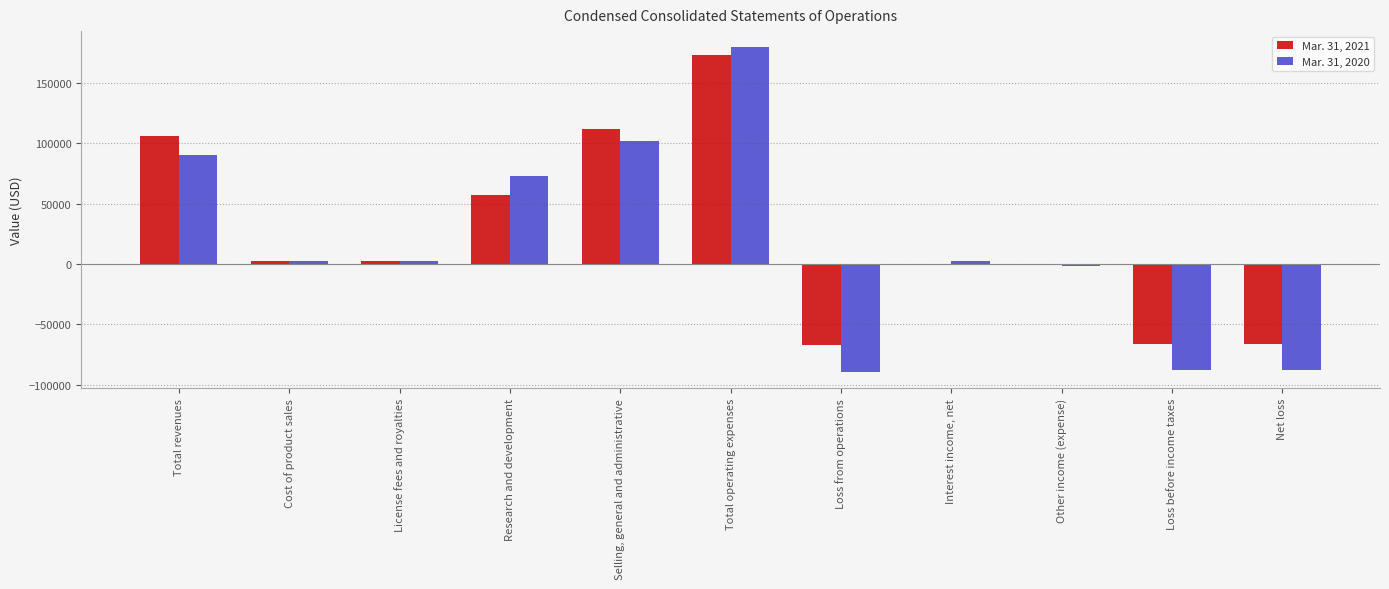

How many groups of bars are there?

11